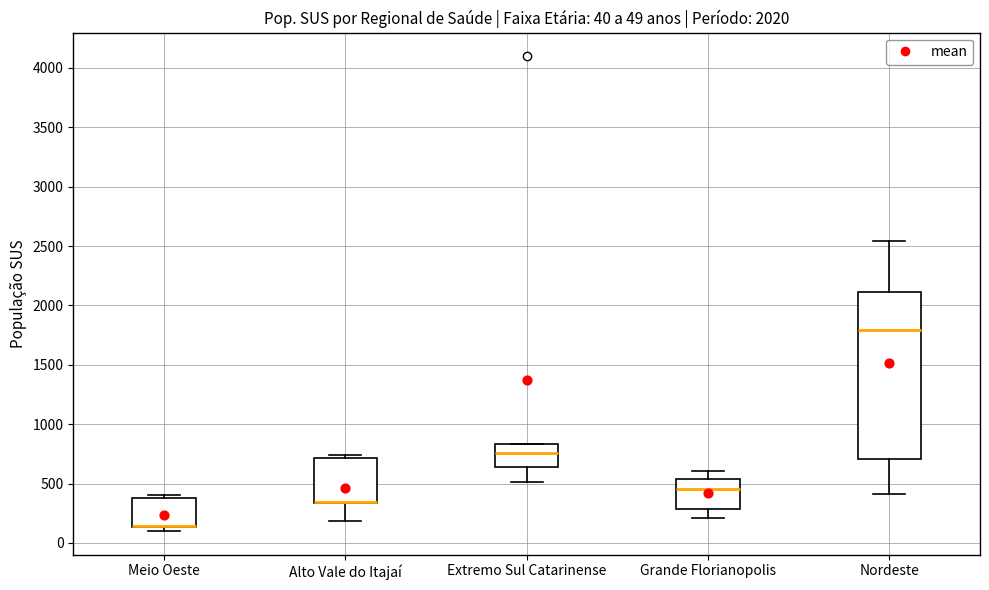

Which box is the tallest, from its lower edge to its upper edge?

Nordeste